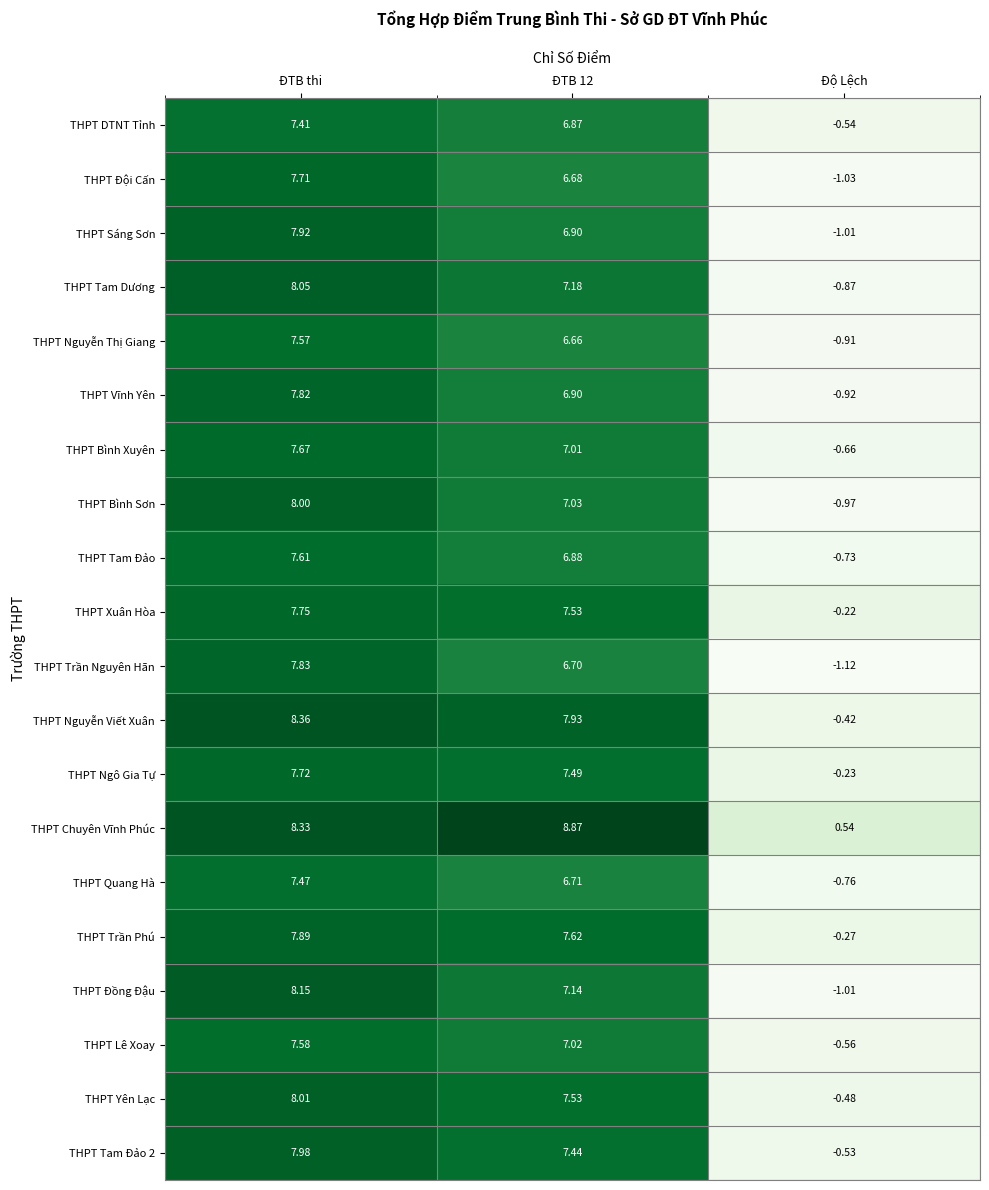

What is the difference between the highest and lowest values at Độ Lệch?

1.7